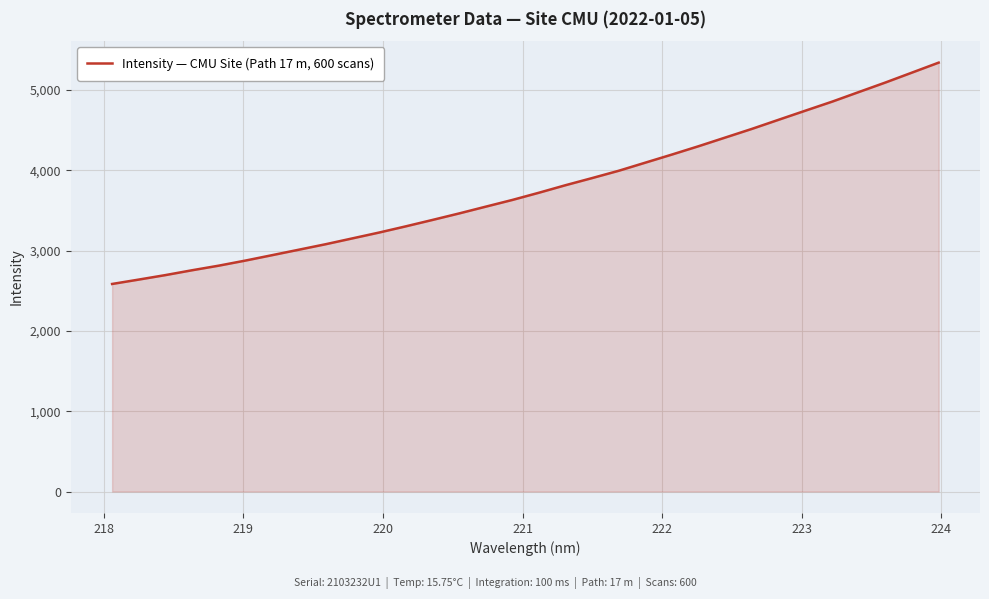

True or false: the data has more than 0 interior local peaks.

False